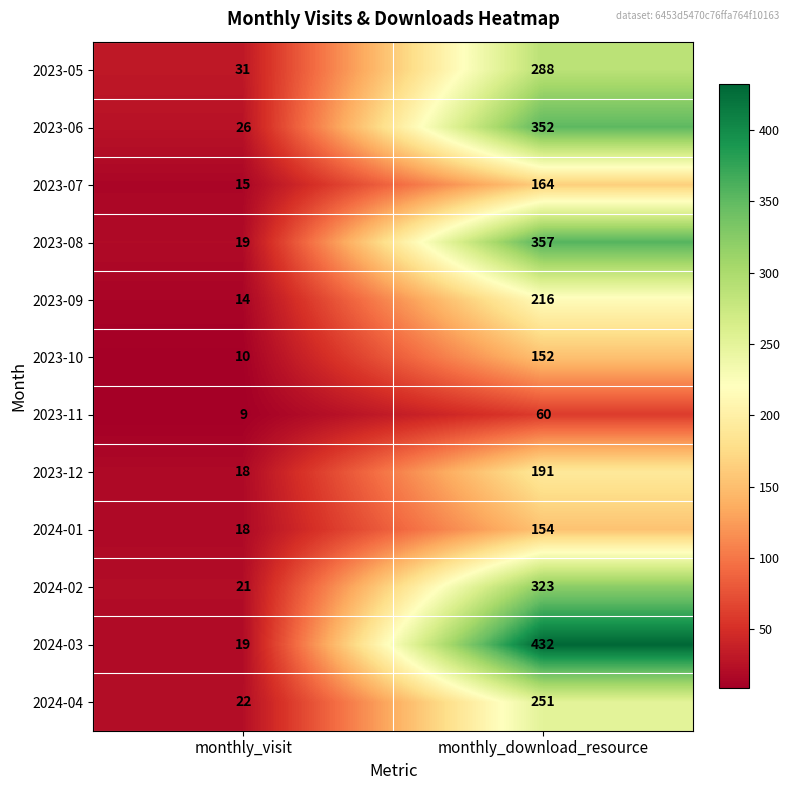

What is the average value of the 2023-08 series?

188